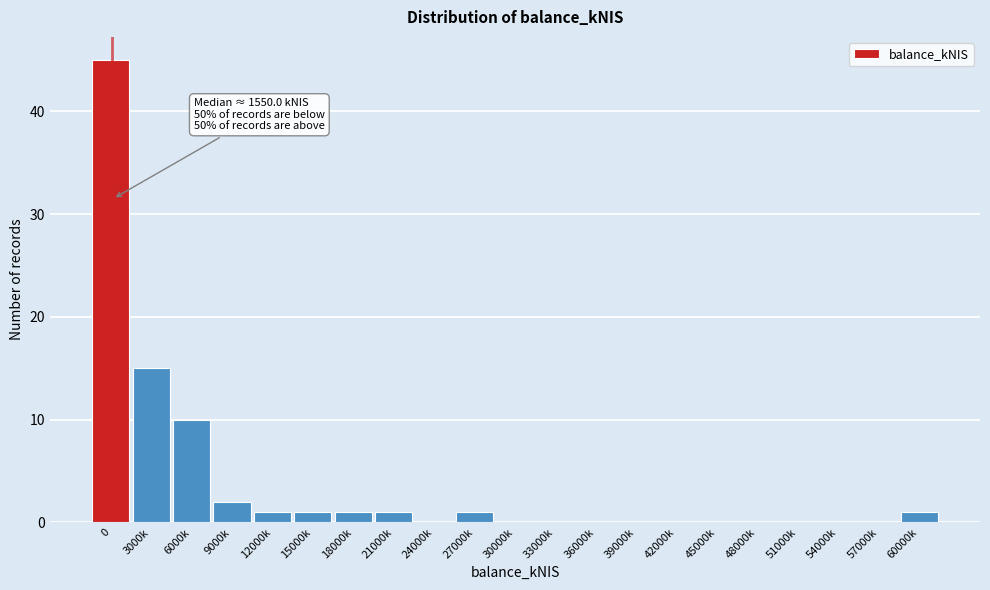

Reading left to right, transcribe all the data shown in this chart.

0=45	3000k=15	6000k=10	9000k=2	12000k=1	15000k=1	18000k=1	21000k=1	24000k=0	27000k=1	30000k=0	33000k=0	36000k=0	39000k=0	42000k=0	45000k=0	48000k=0	51000k=0	54000k=0	57000k=0	60000k=1